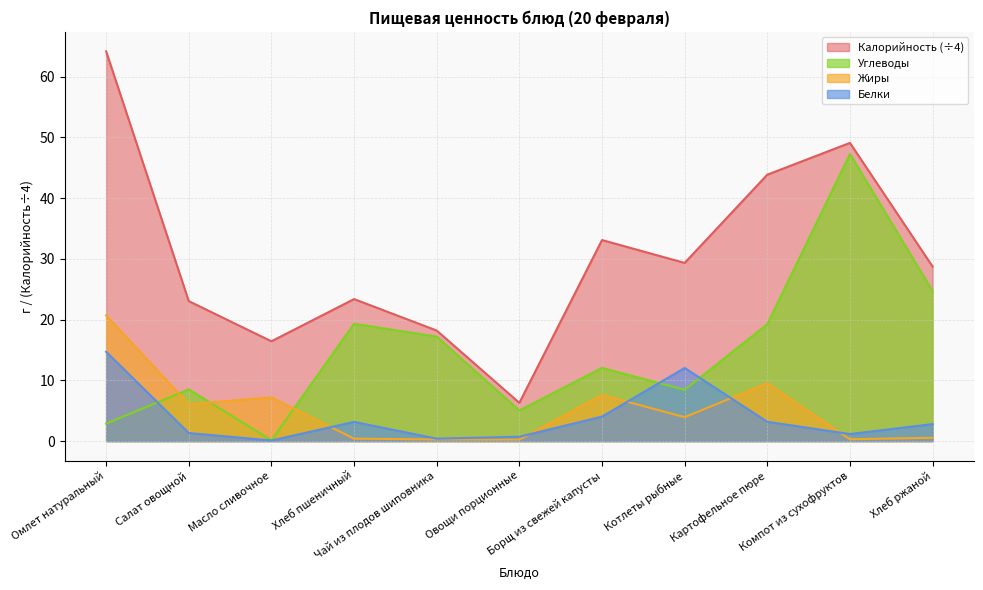

Does the chart display data point markers on the line(s)?

No